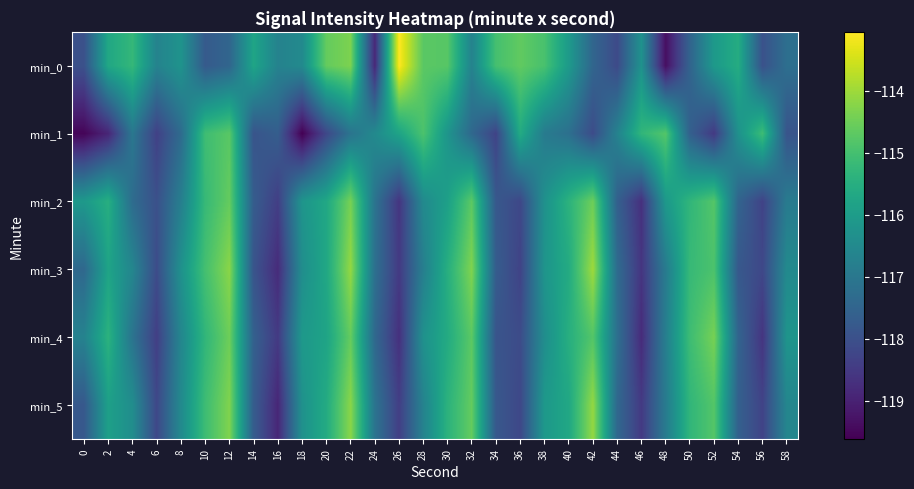

At which category does the chart reach its minimum across all series?

18